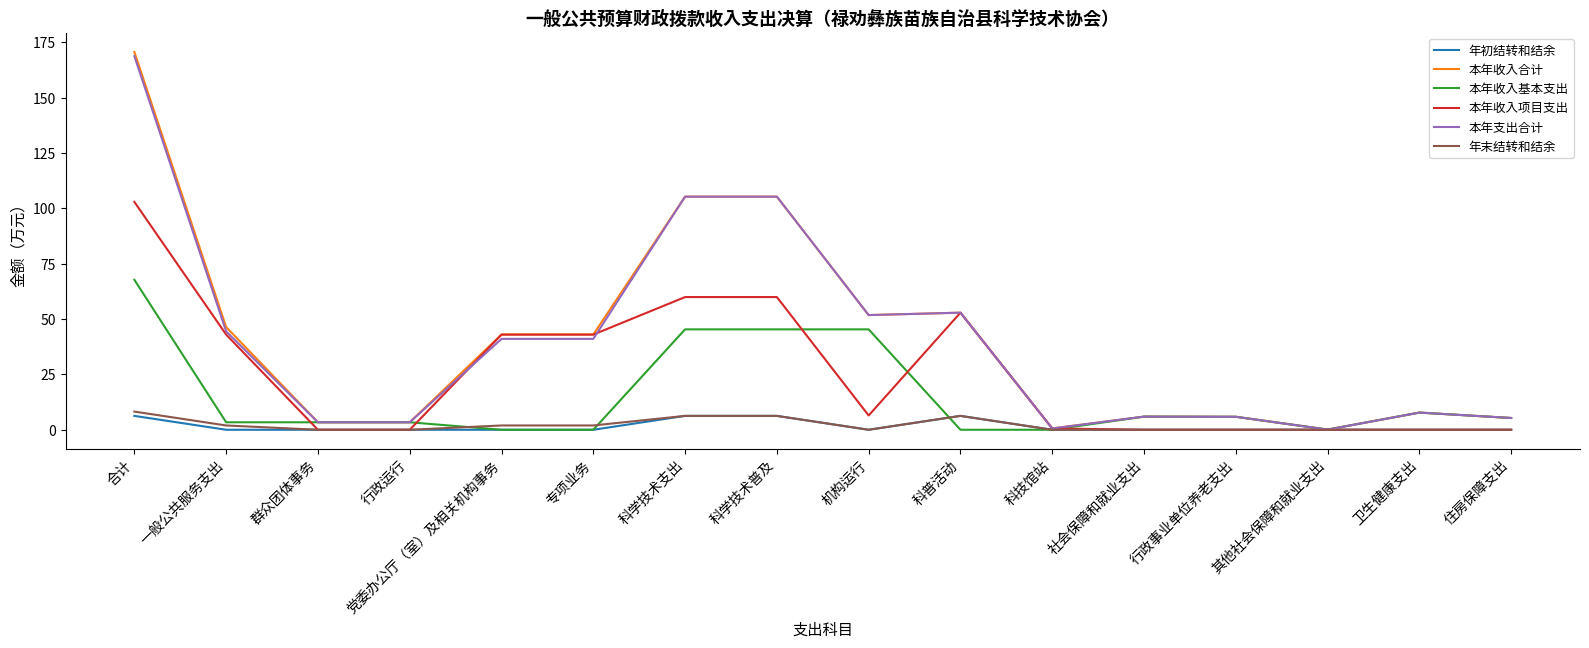

What is the approximate value of 年初结转和结余 at 科普活动?

6.3